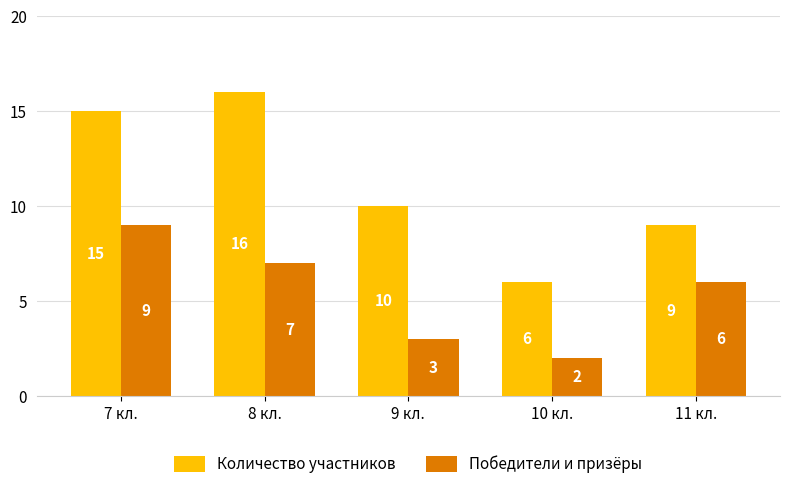

At 8 кл., list the series in order from smallest to largest.

Победители и призёры, Количество участников